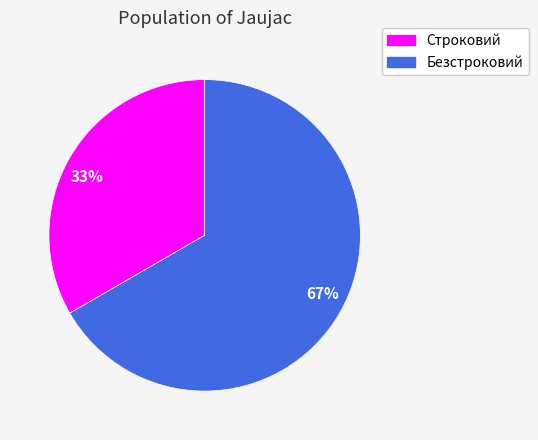

Which category has the biggest portion of the pie?

67%